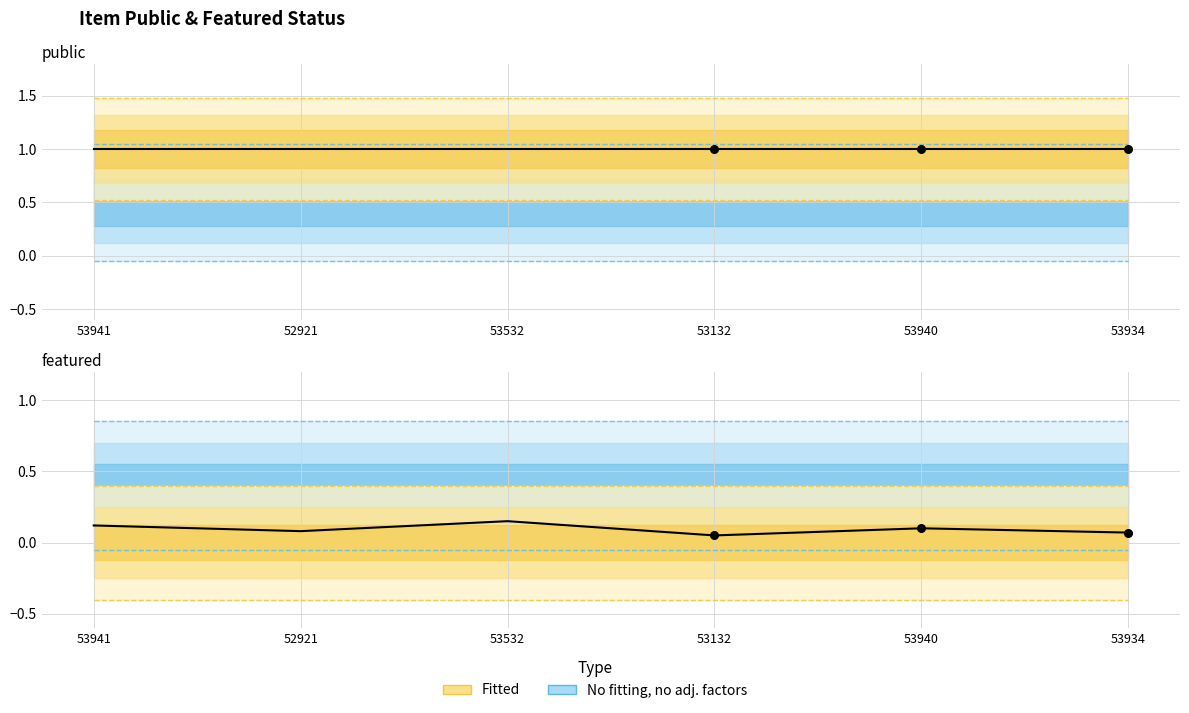

Which series has the largest total across all categories?

public